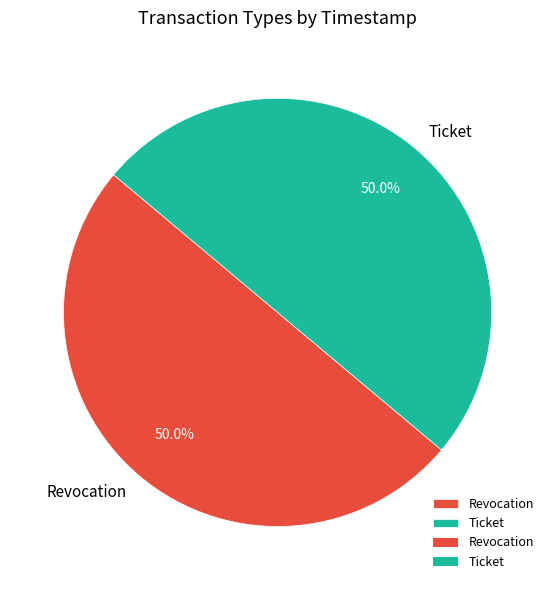

What percentage is the Revocation slice, to the nearest percent?

50%